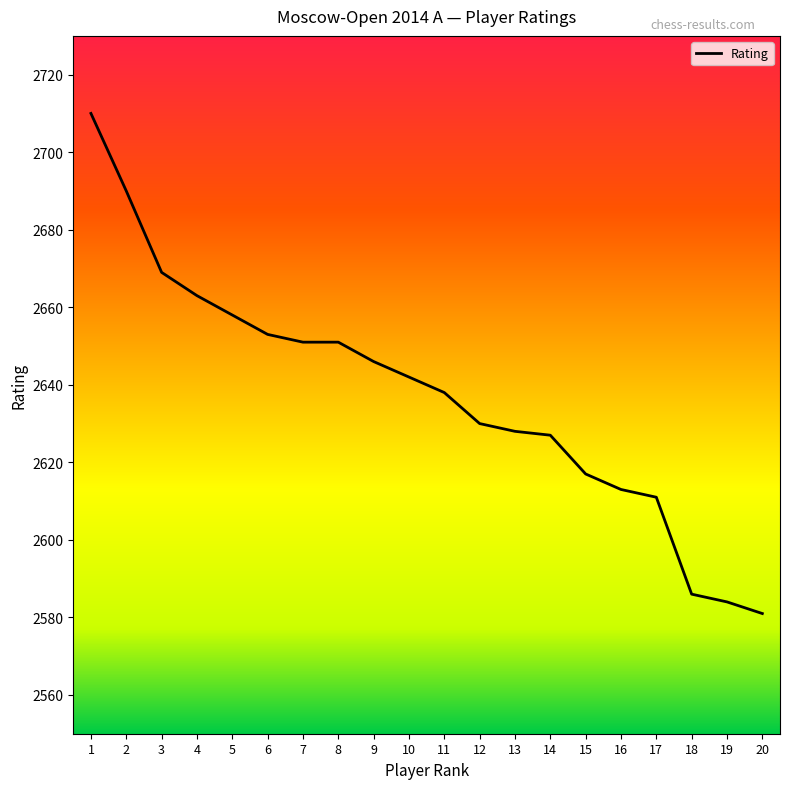

Is this an area chart (filled region under the line)?

No